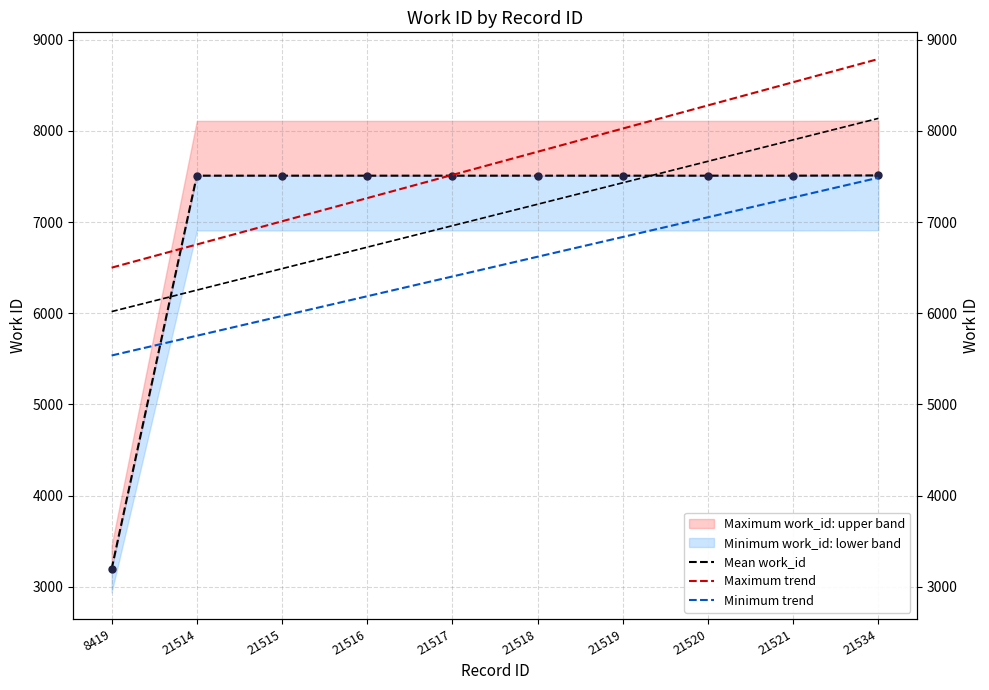

True or false: Maximum trend and Minimum trend intersect in this chart.

False